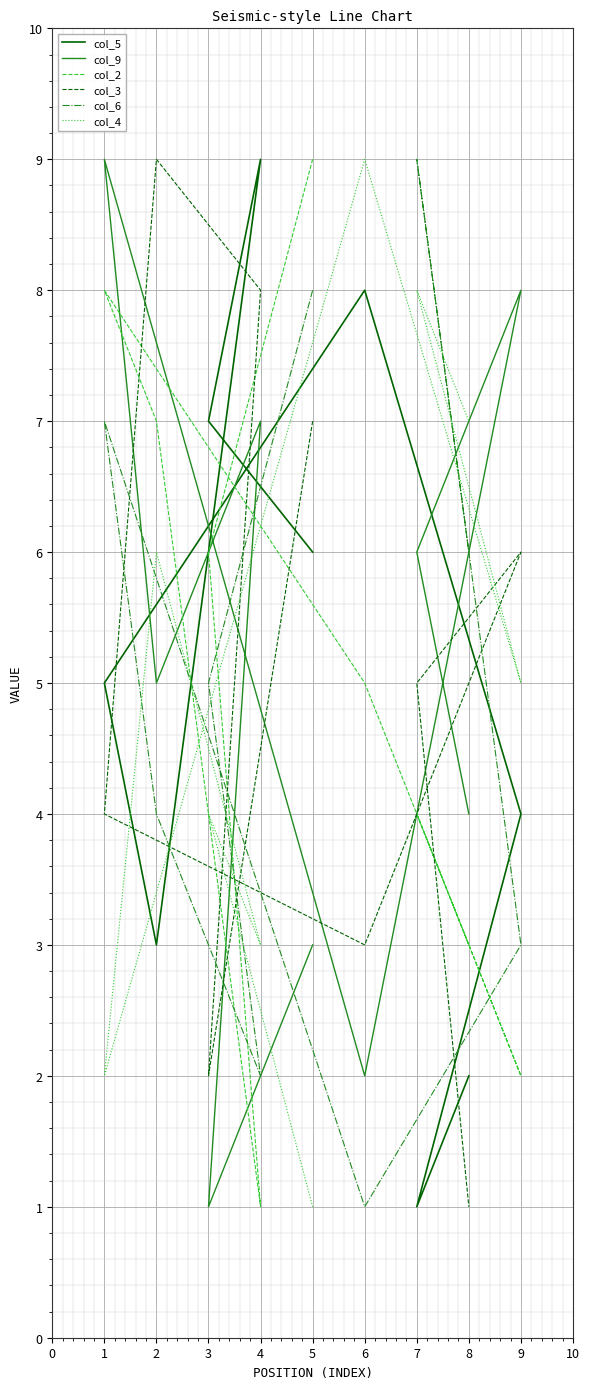

The col_3 series shows 1 at 8. True or false?

False